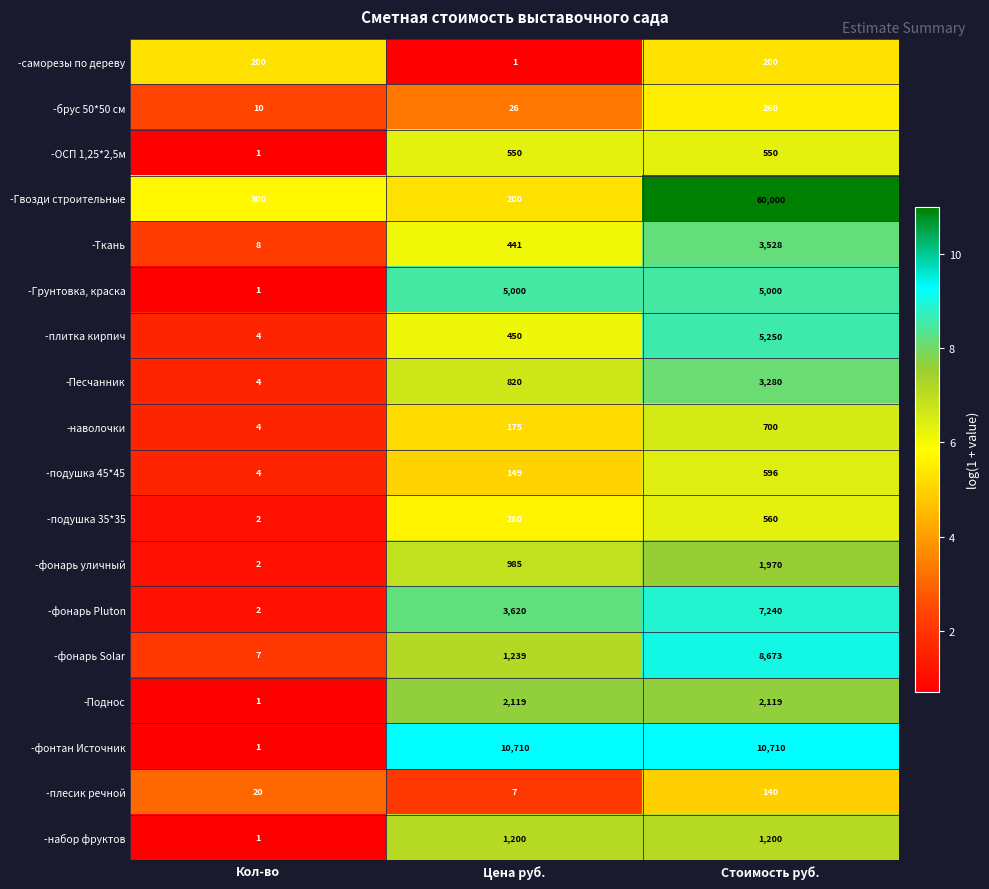

What is the maximum value for -подушка 35*35?

560